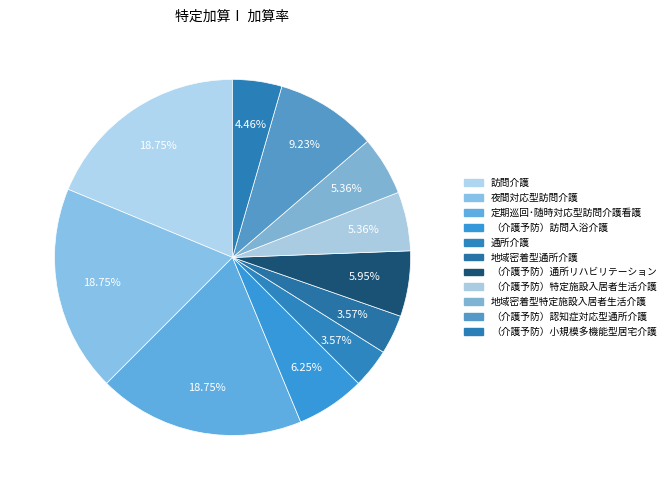

Which category has the biggest portion of the pie?

訪問介護